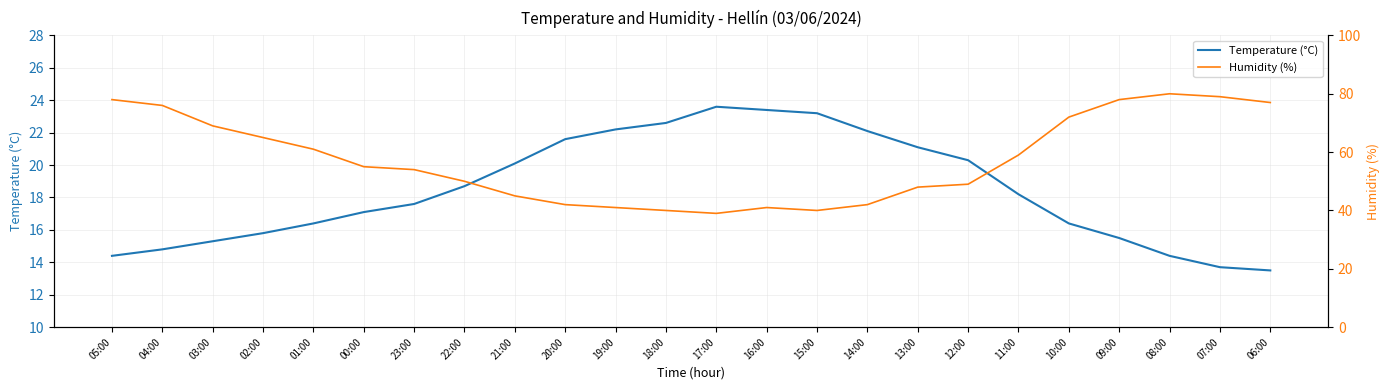

What position from the left is 09:00?

21